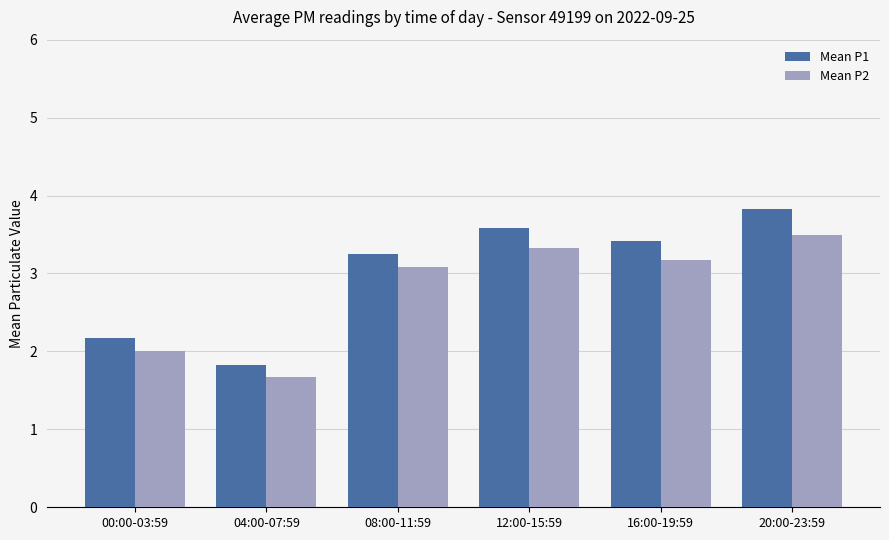

Which category has the highest value across all series?

20:00-23:59